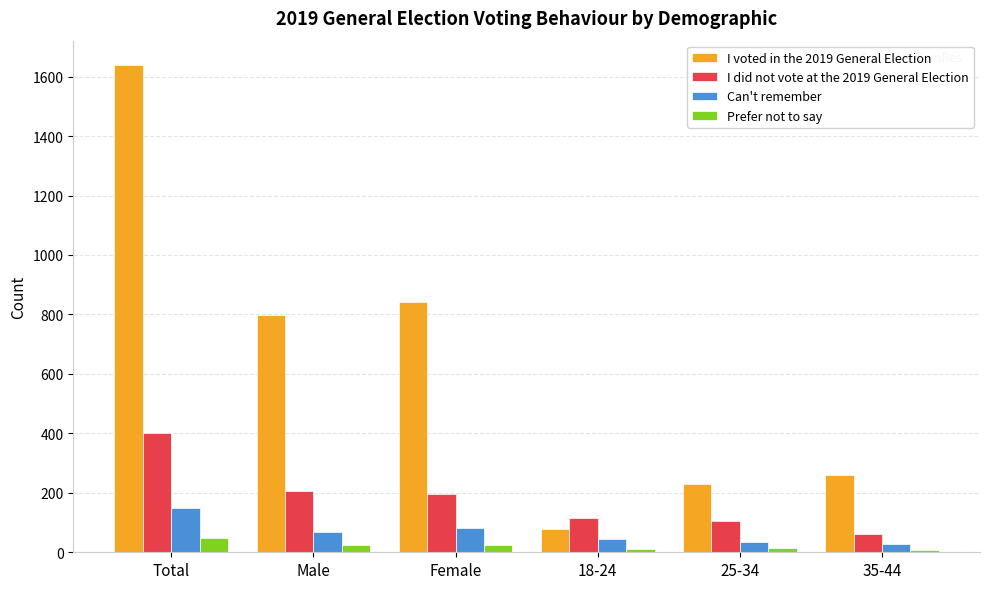

Which series has the widest spread of values?

I voted in the 2019 General Election